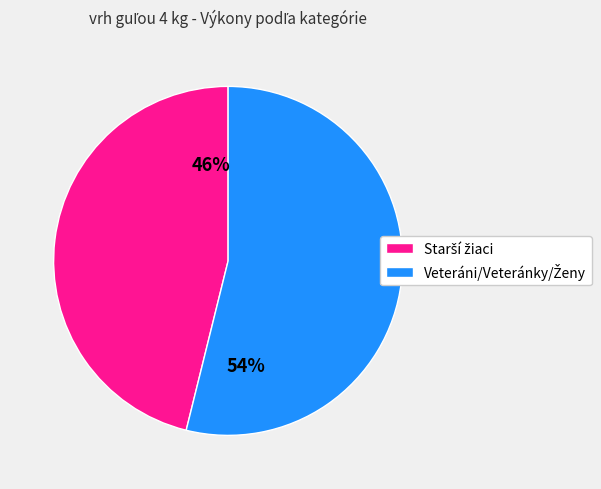

Is there a majority slice in this chart?

Yes